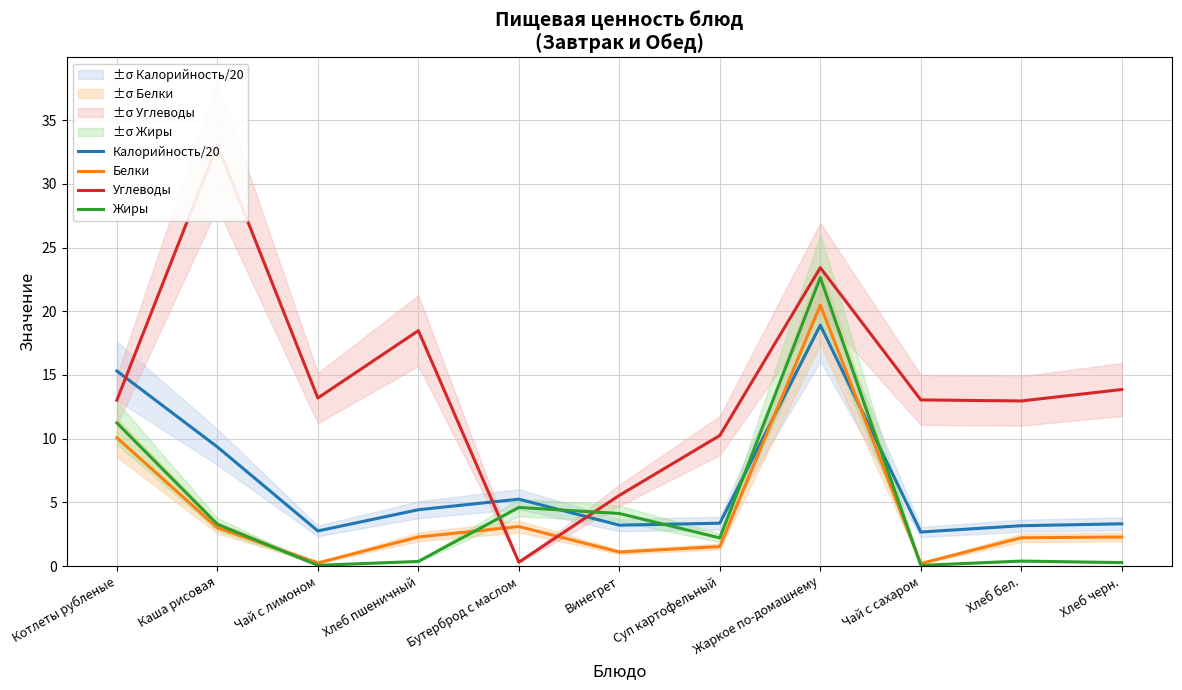

How many intersections are there between Углеводы and Жиры?

2